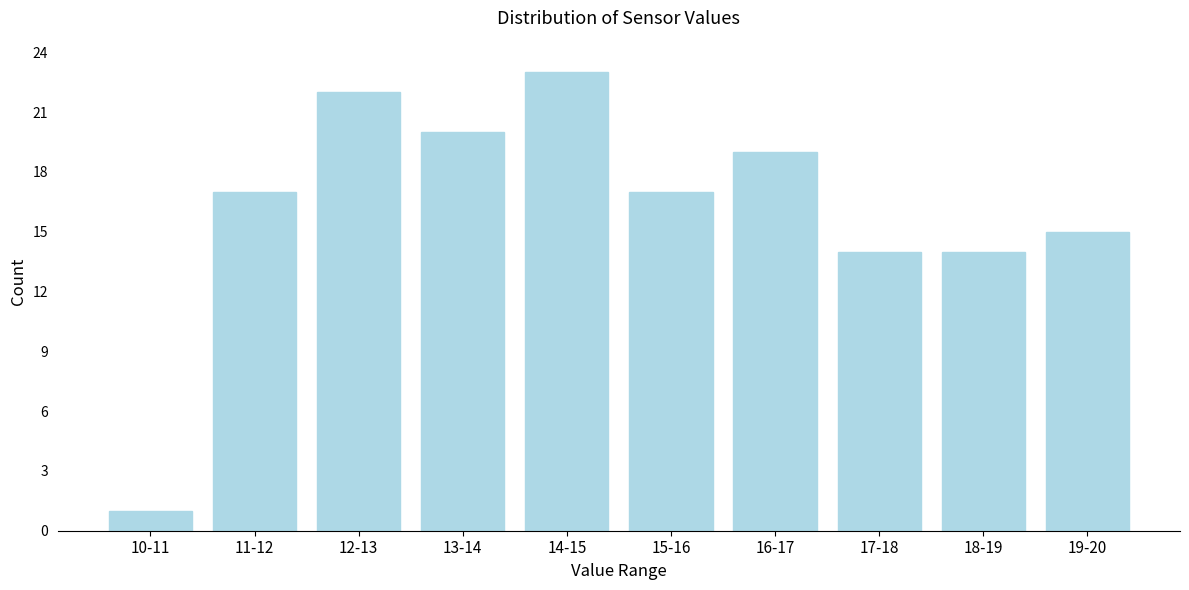

Reading right to left, what are all the values shown in this chart?

19-20=15	18-19=14	17-18=14	16-17=19	15-16=17	14-15=23	13-14=20	12-13=22	11-12=17	10-11=1